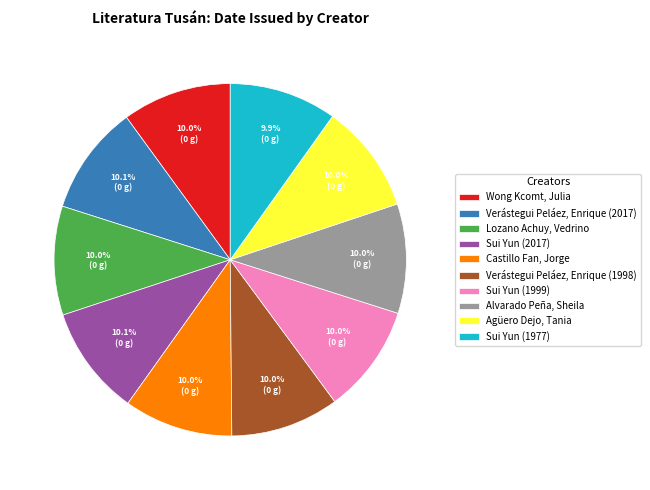

True or false: Castillo Fan, Jorge accounts for 23% of the total.

False